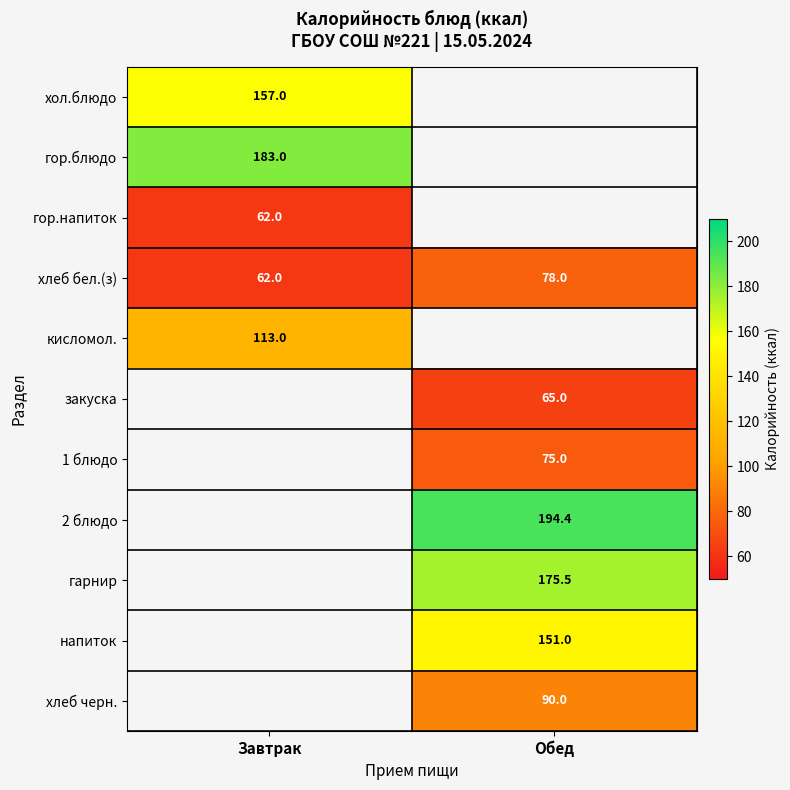

The кисломол. series shows 113.0 at Завтрак. True or false?

True